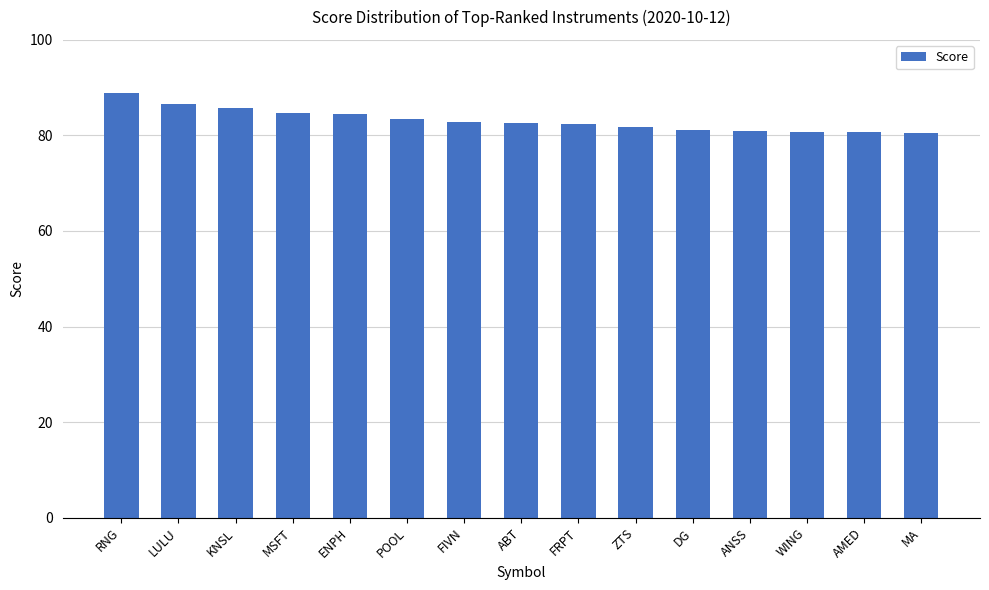

What is the sum of all values?

1247.6